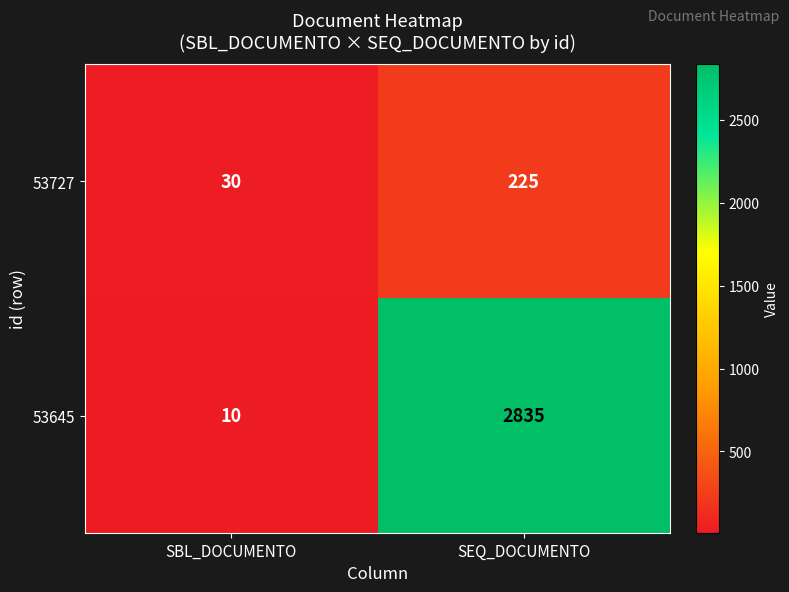

Is the value of 53727 at SEQ_DOCUMENTO greater than the value of 53645 at SEQ_DOCUMENTO?

No